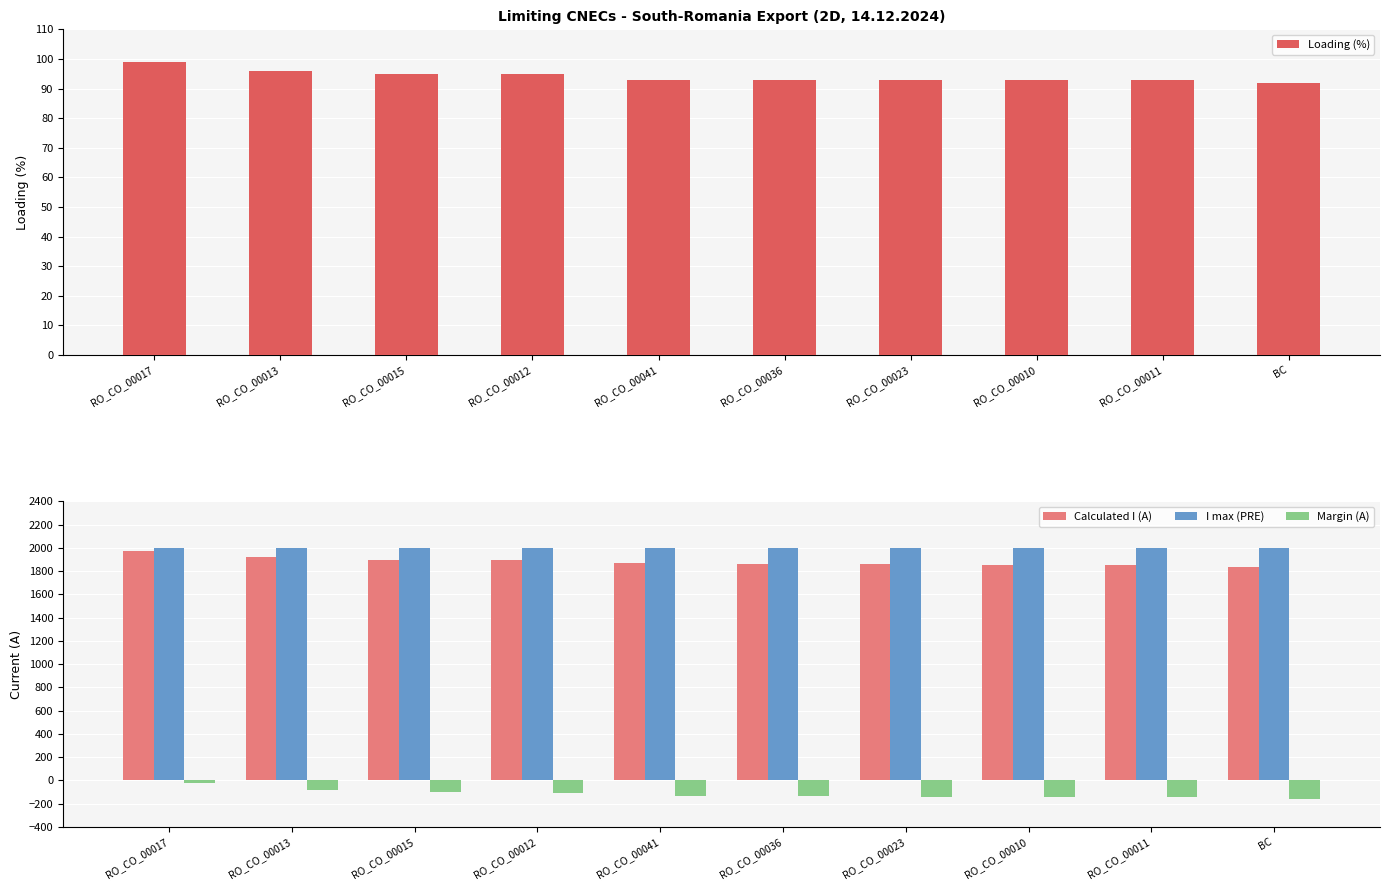

At how many categories does at least one series exceed 1952?

10